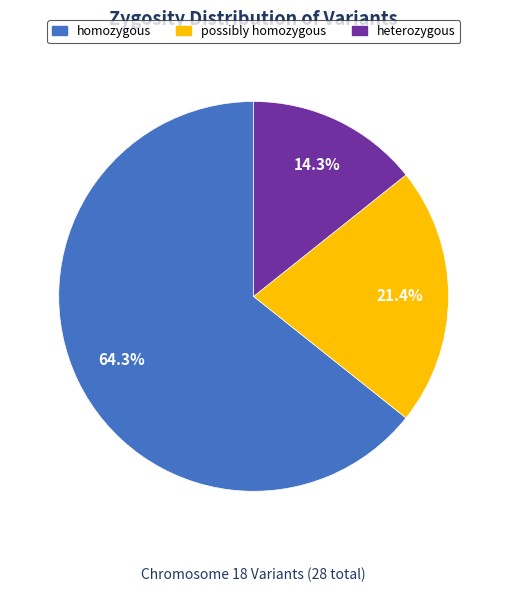

Between heterozygous and homozygous, which is larger?

homozygous